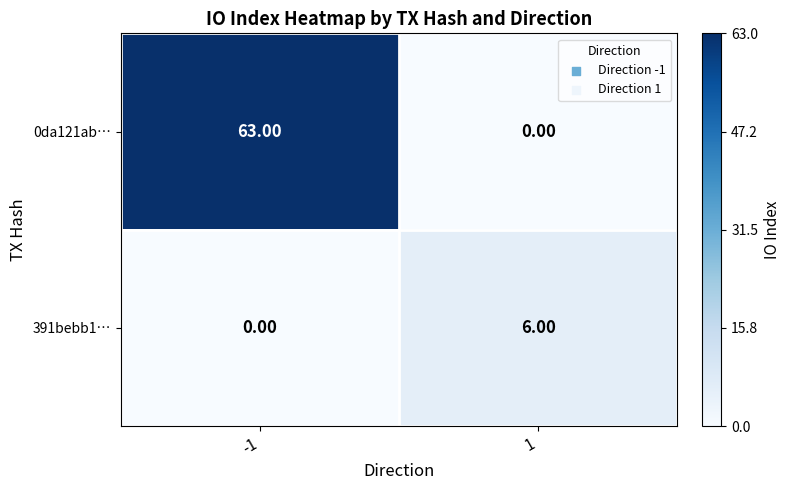

What is the difference between the highest and lowest values at -1?

63